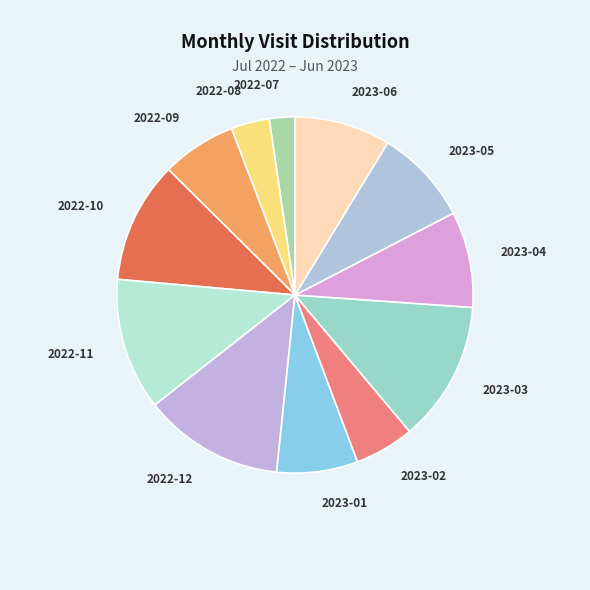

What is the smallest slice in the pie chart?

2022-07